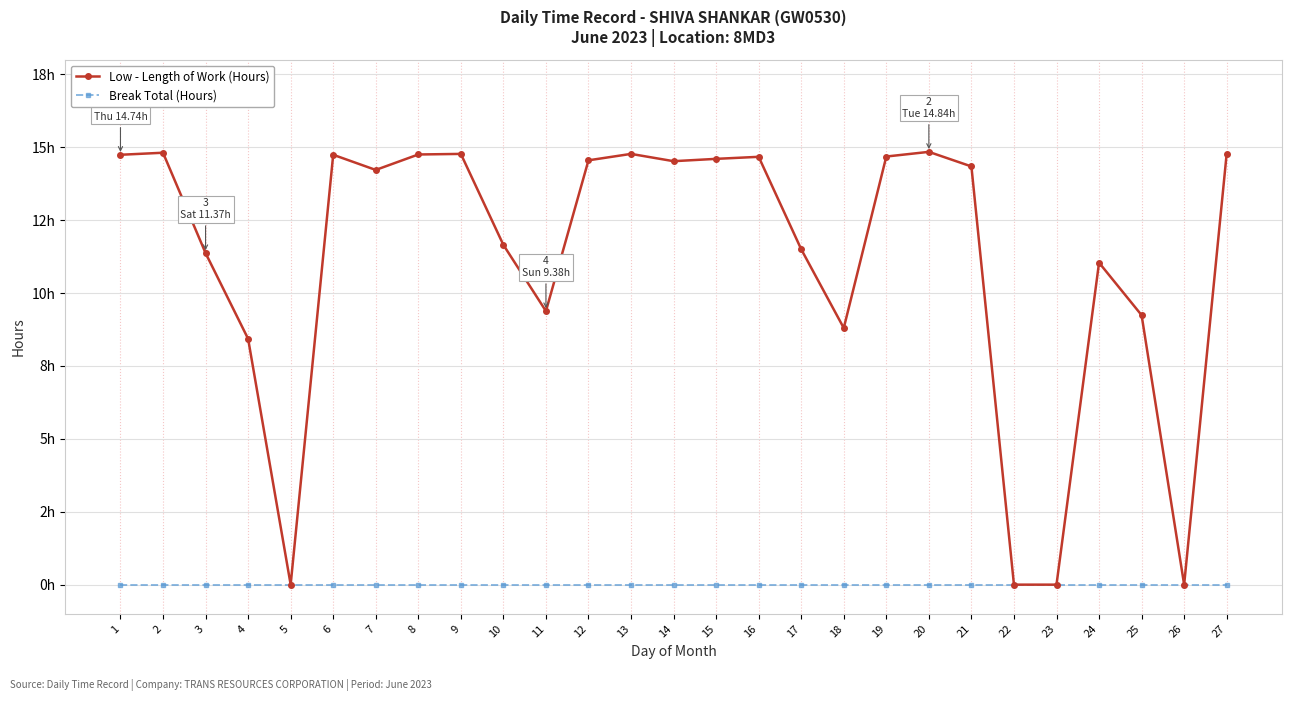

What is the maximum value for Low - Length of Work (Hours)?

14.8